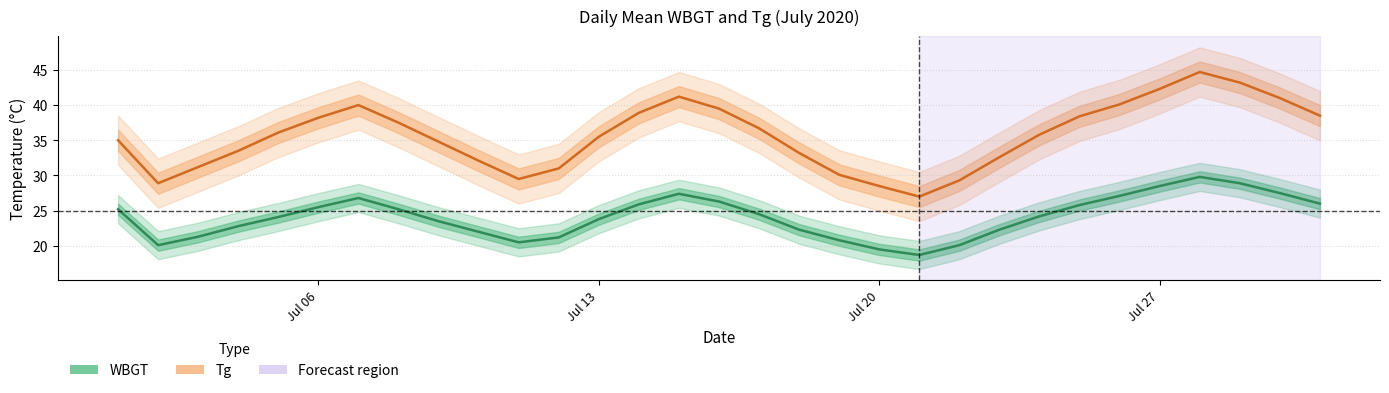

How many values in the Tg series are below 35?

13